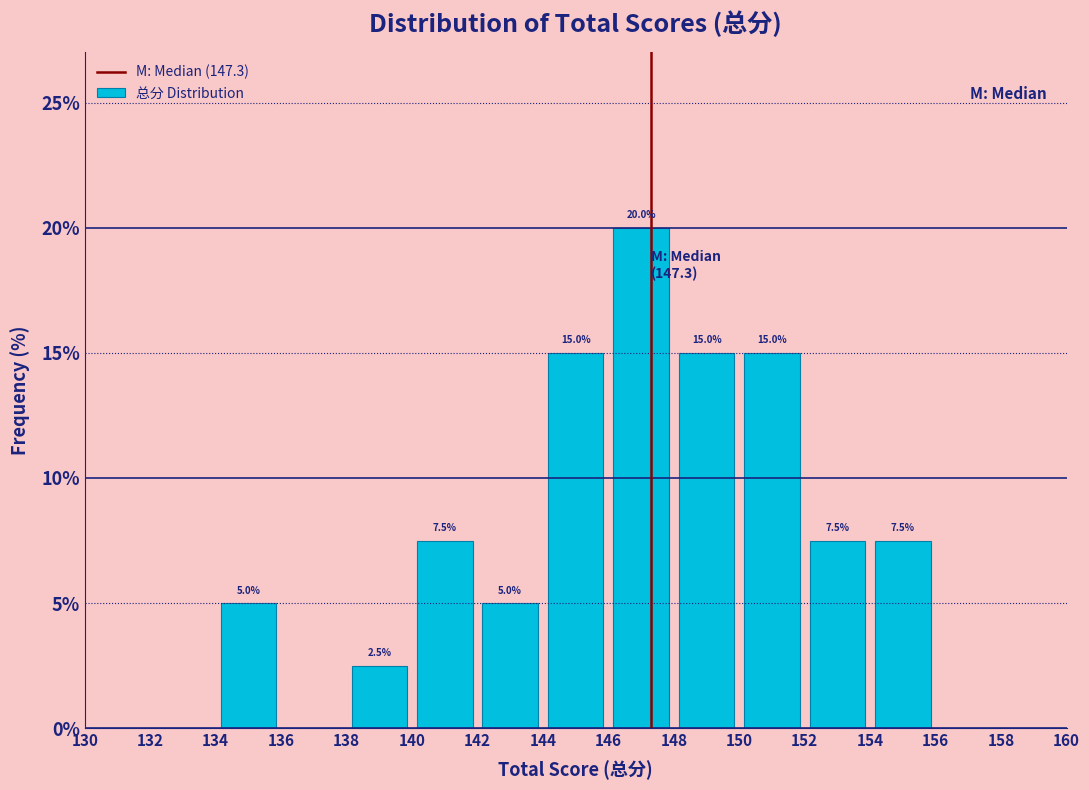

Which range on the x-axis has the tallest bar?

146 to 148